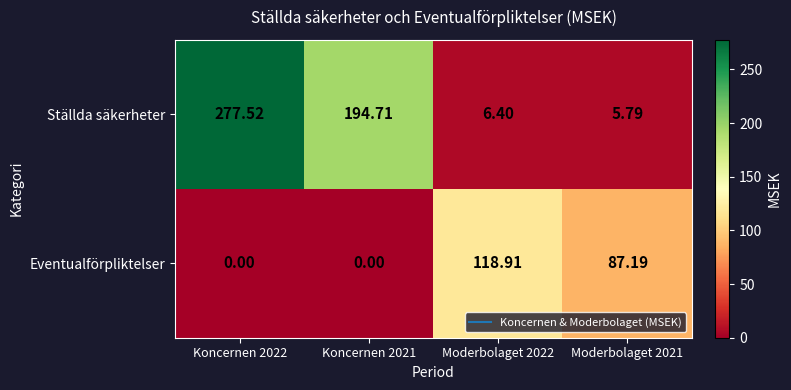

Rank the series by their maximum value, from highest to lowest.

Ställda säkerheter, Eventualförpliktelser